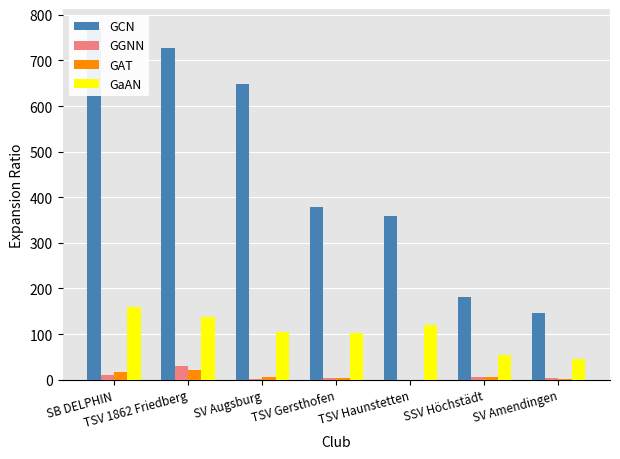

Which series has the widest spread of values?

GCN